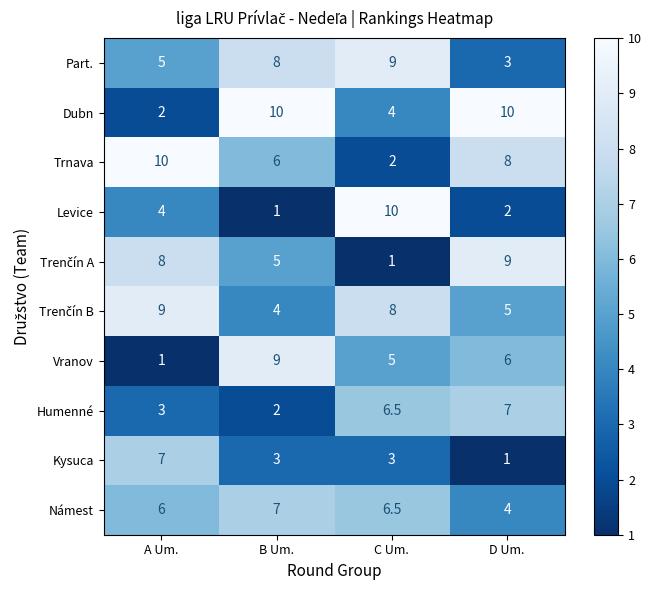

Read the Part. value at C Um..

9.0